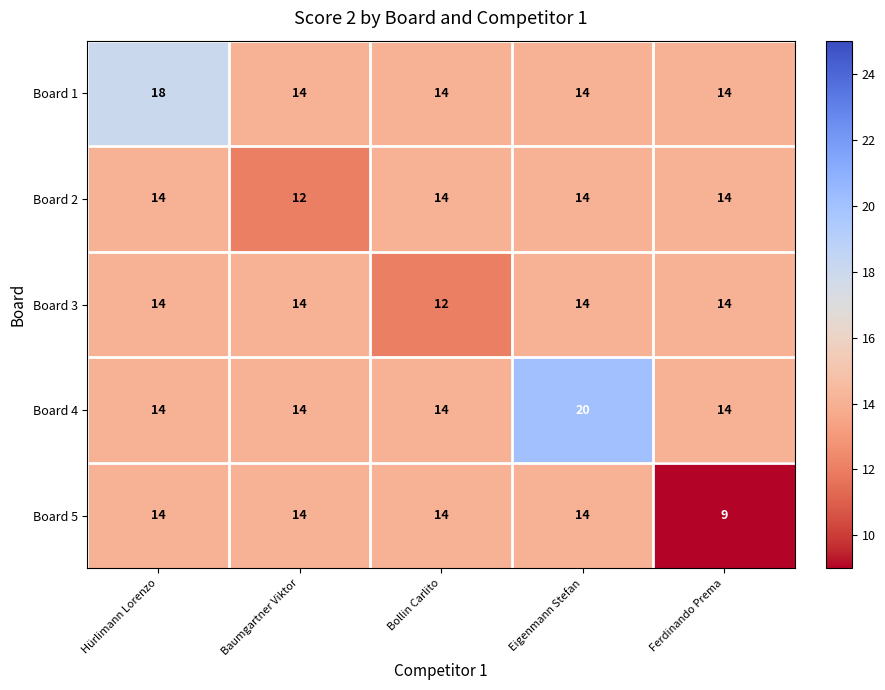

True or false: Board 3 has a value of 12 at Bollin Carlito.

True